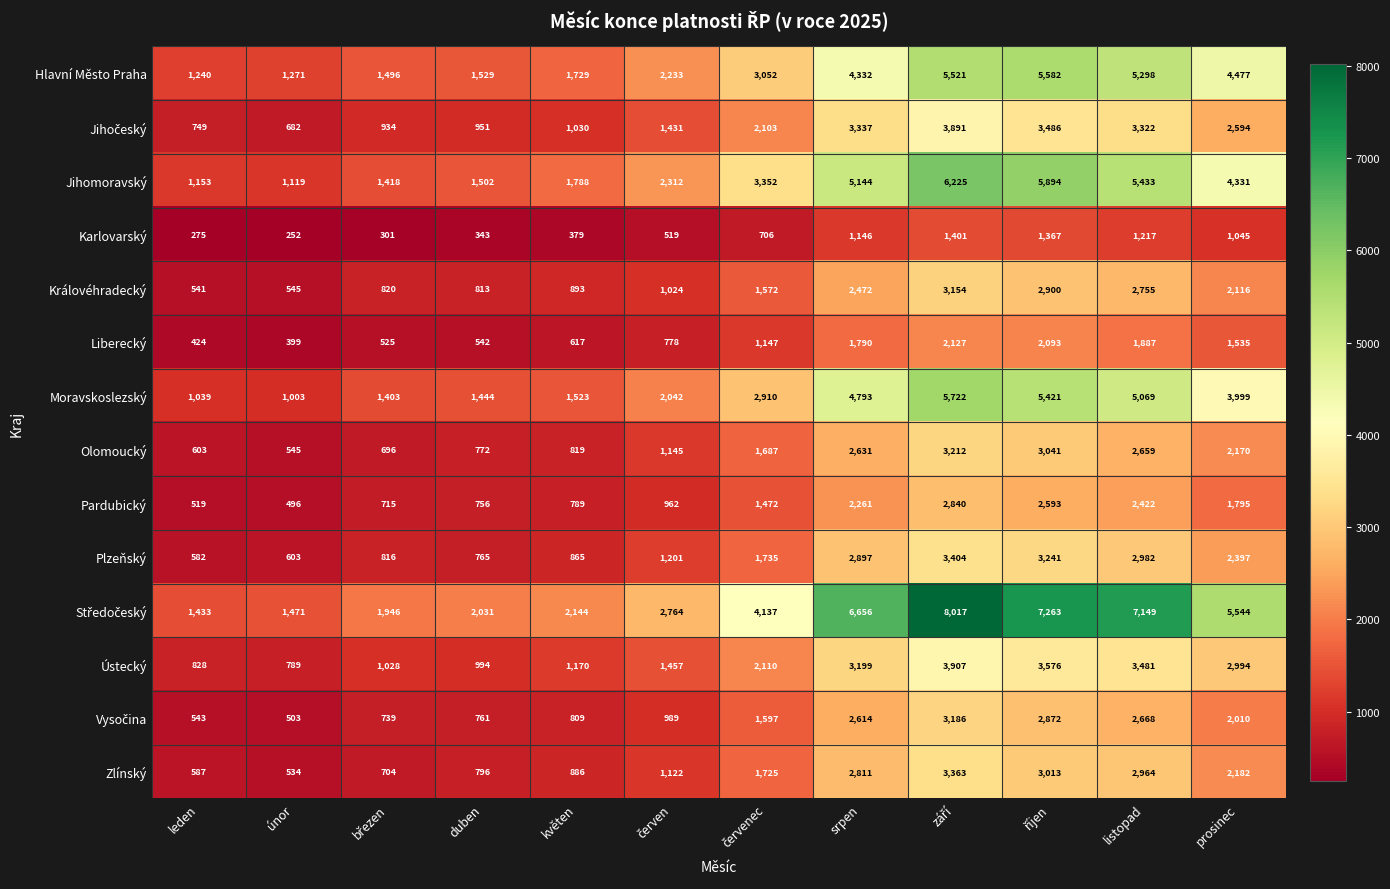

Where is Královéhradecký nearest to the value 1847?

prosinec